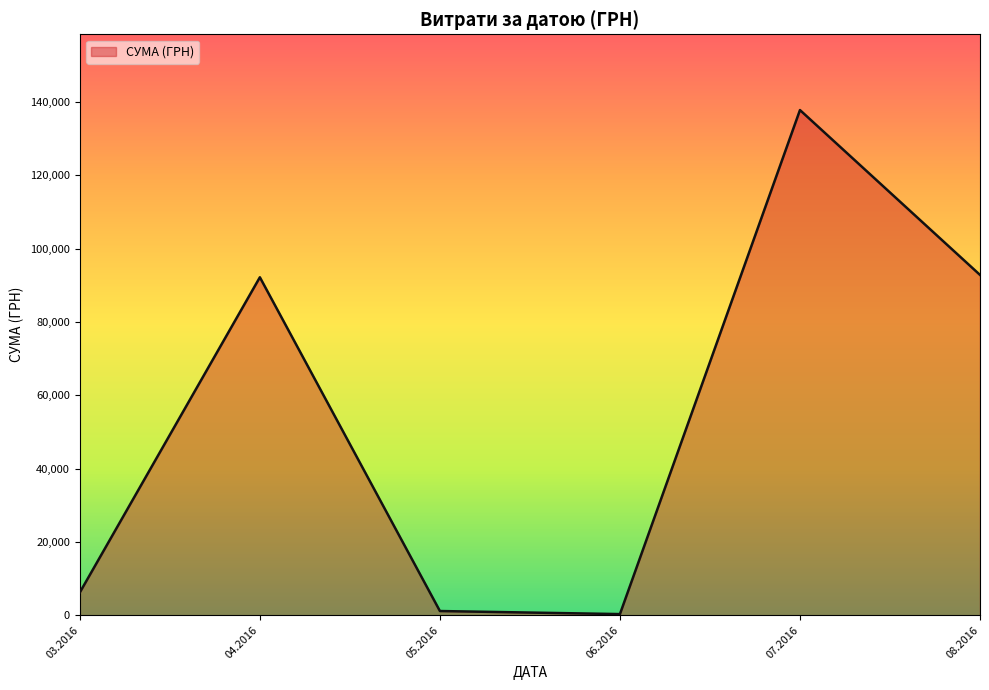

The value at 07.2016 is 137843.0. True or false?

True